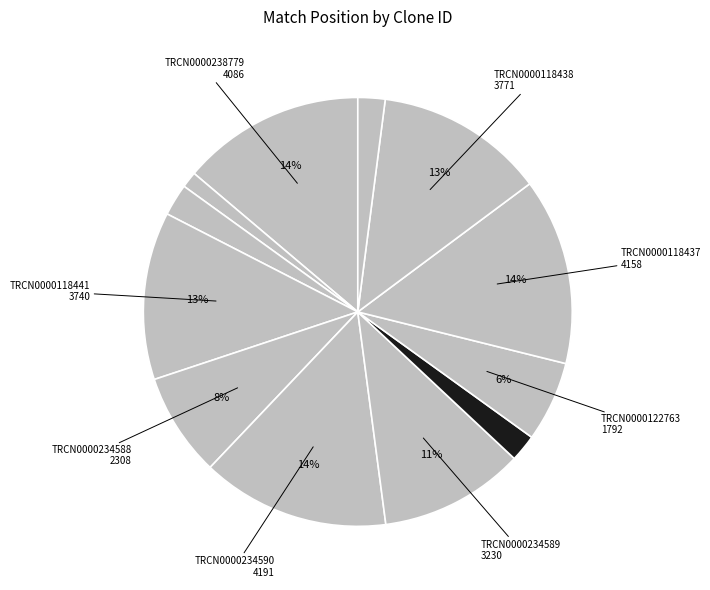

Which slice is the smallest?

TRCN0000118439